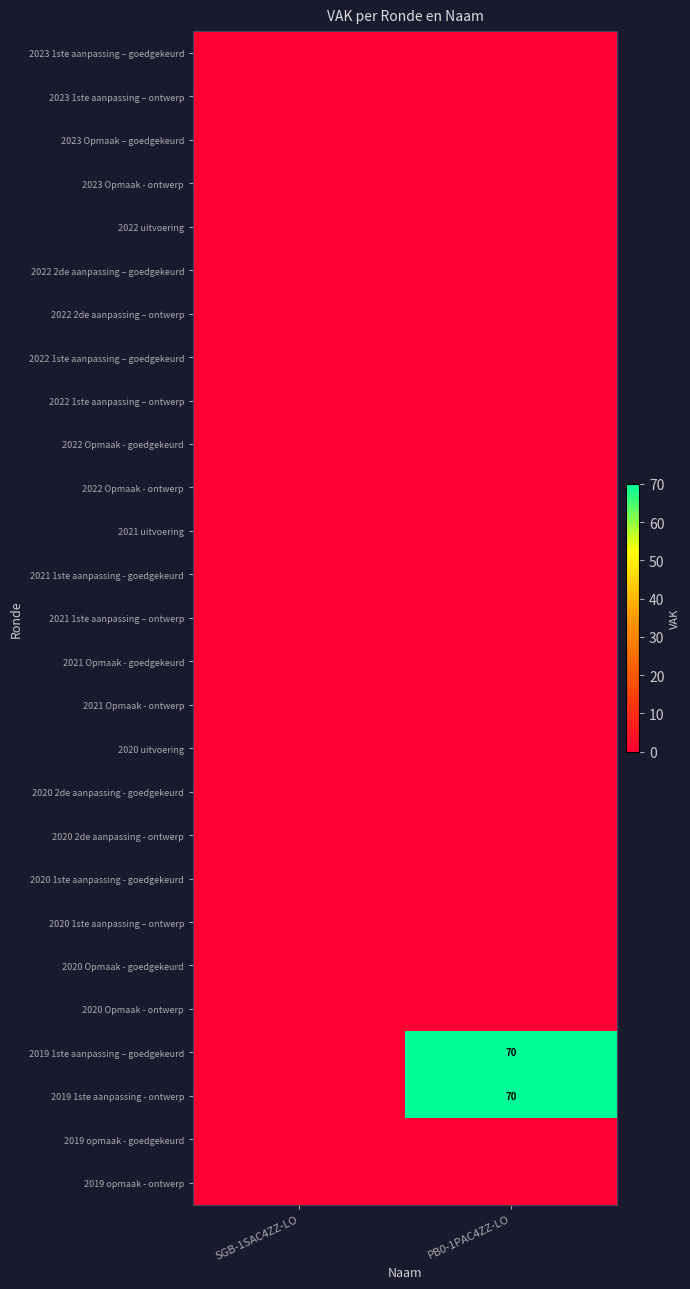

What is the spread (max minus min) of values at PB0-1PAC4ZZ-LO?

70